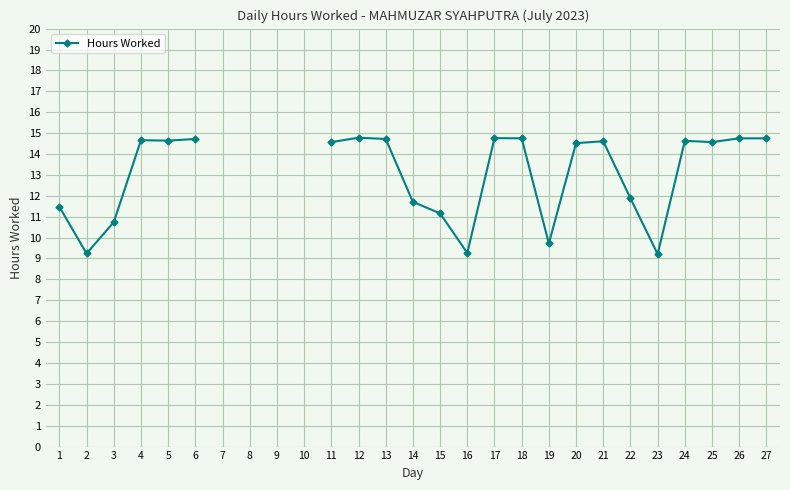

What is the value of the 14th point from the left?

11.7